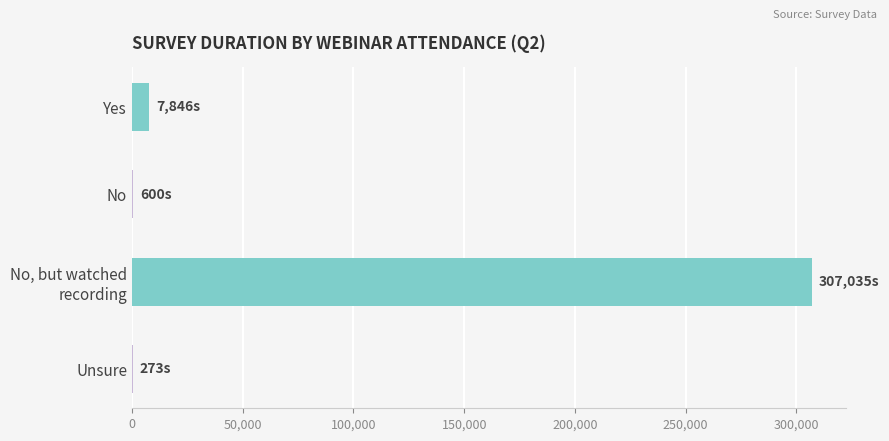

The value at Yes is 7846.6. True or false?

True